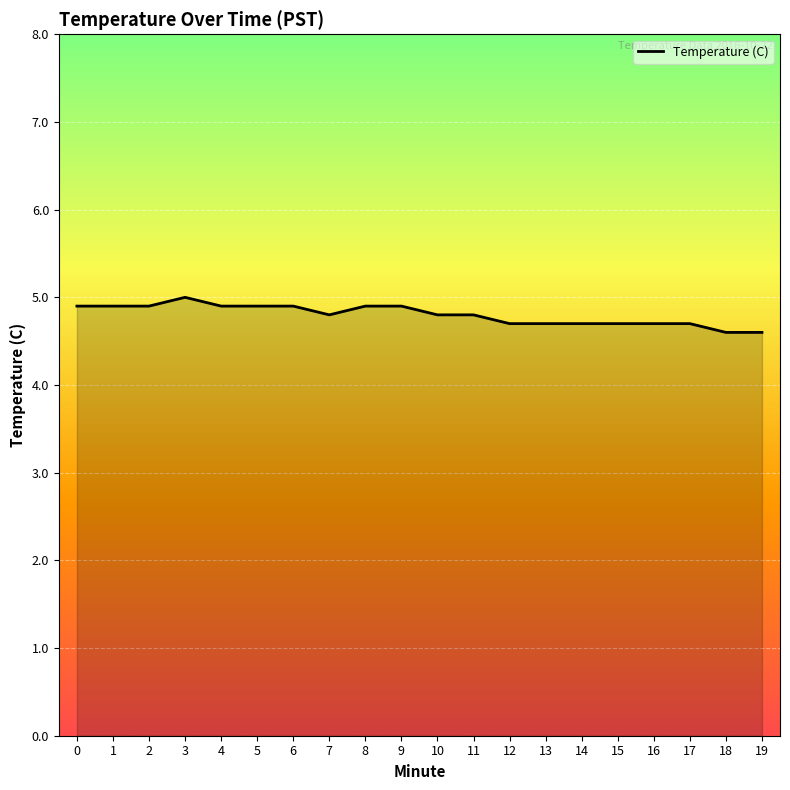

The chart shows a value of 4.7 at 13. True or false?

True